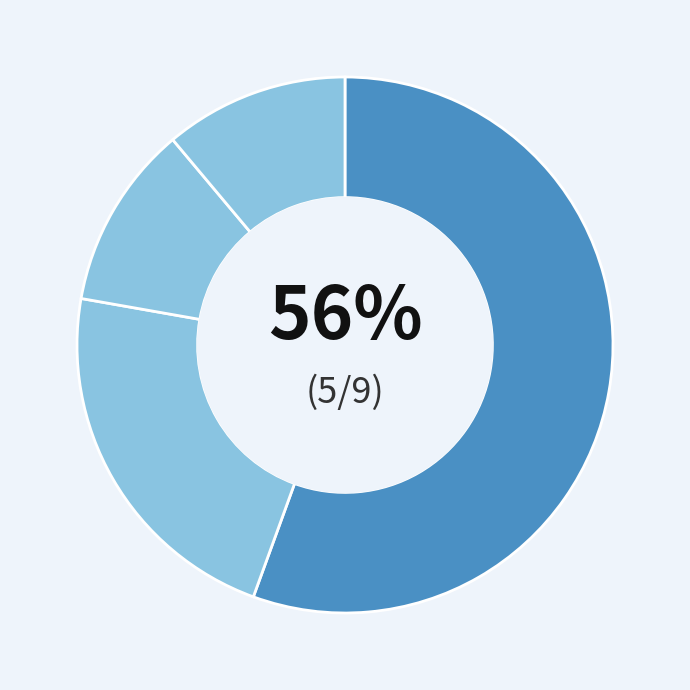

How many segments does this pie chart have?

4